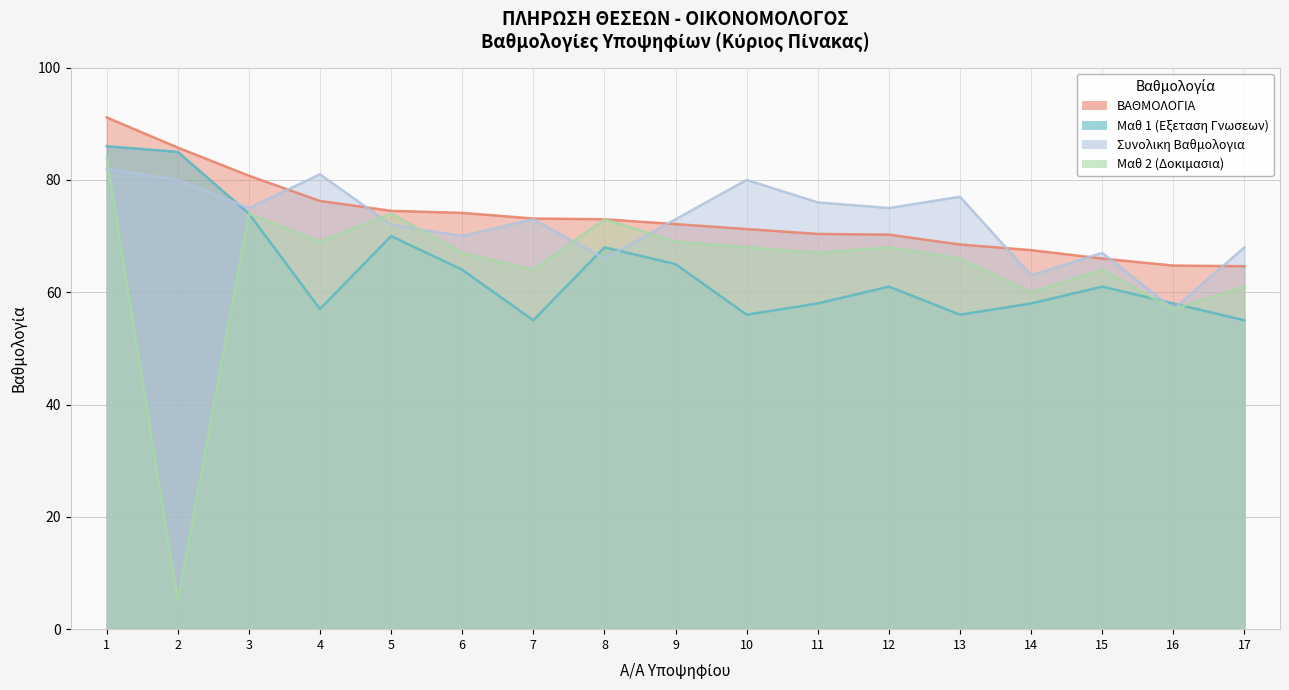

At 6, list the series in order from smallest to largest.

Μαθ 1 (Εξεταση Γνωσεων), Μαθ 2 (Δοκιμασια), Συνολικη Βαθμολογια, ΒΑΘΜΟΛΟΓΙΑ